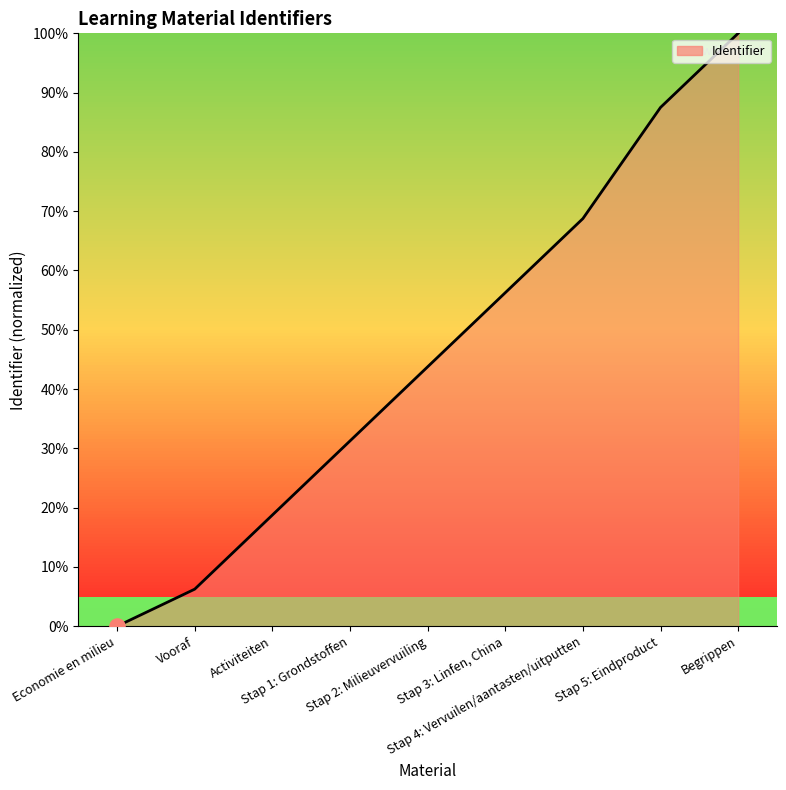

What is the change in value from Economie en milieu to Begrippen?

+100.0